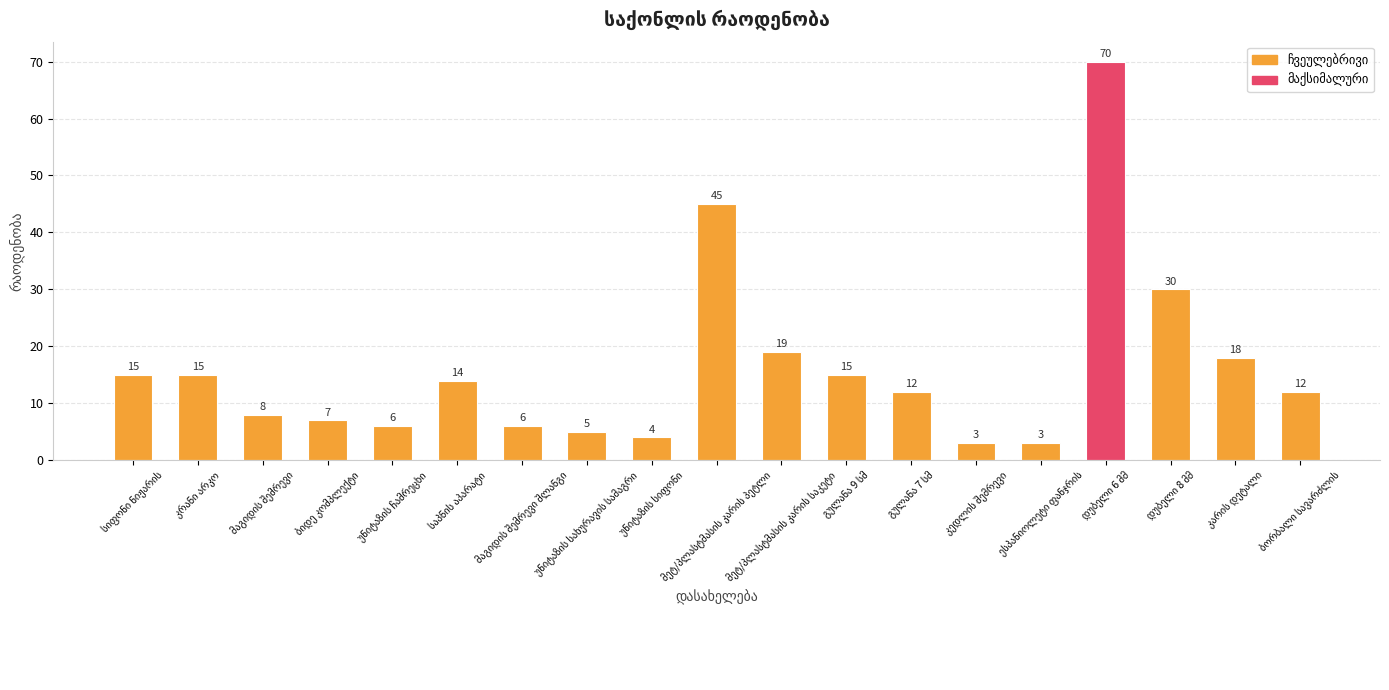

What is the difference between the maximum and minimum values?

67